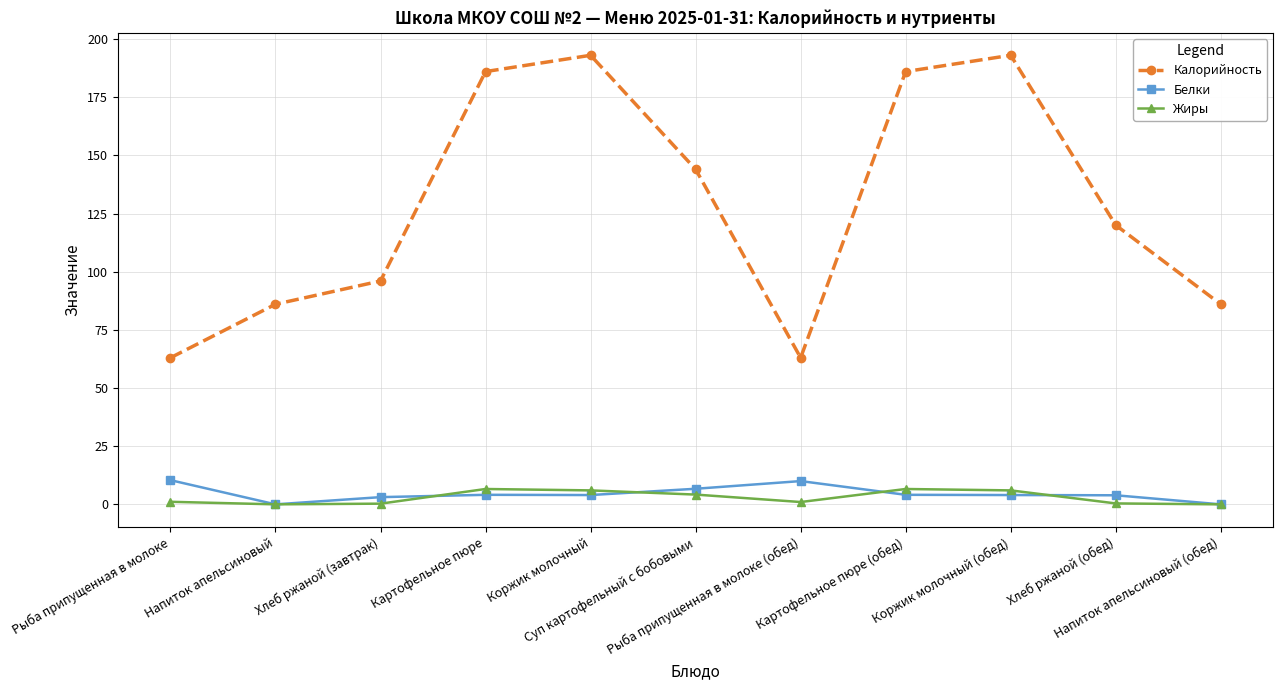

At which category does Калорийность reach its first local peak?

Коржик молочный